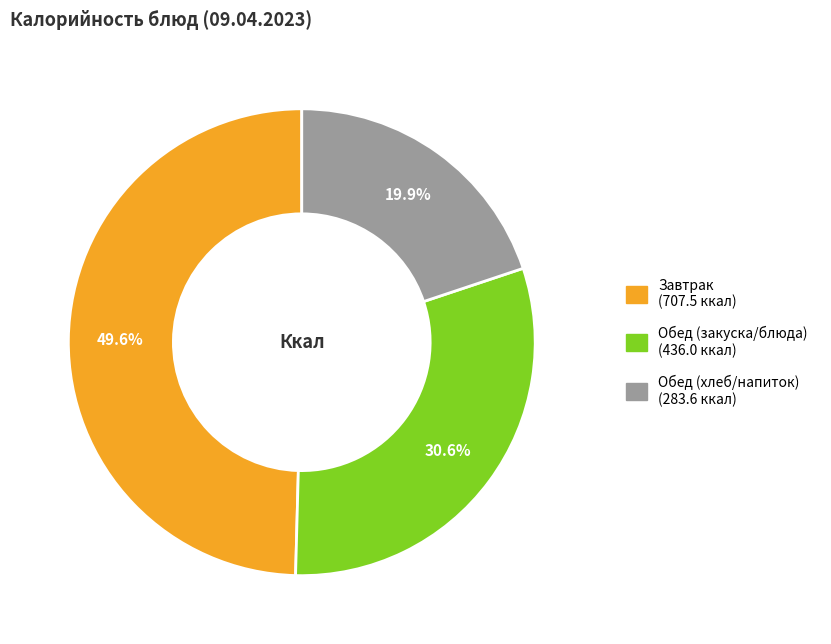

Is there a majority slice in this chart?

No